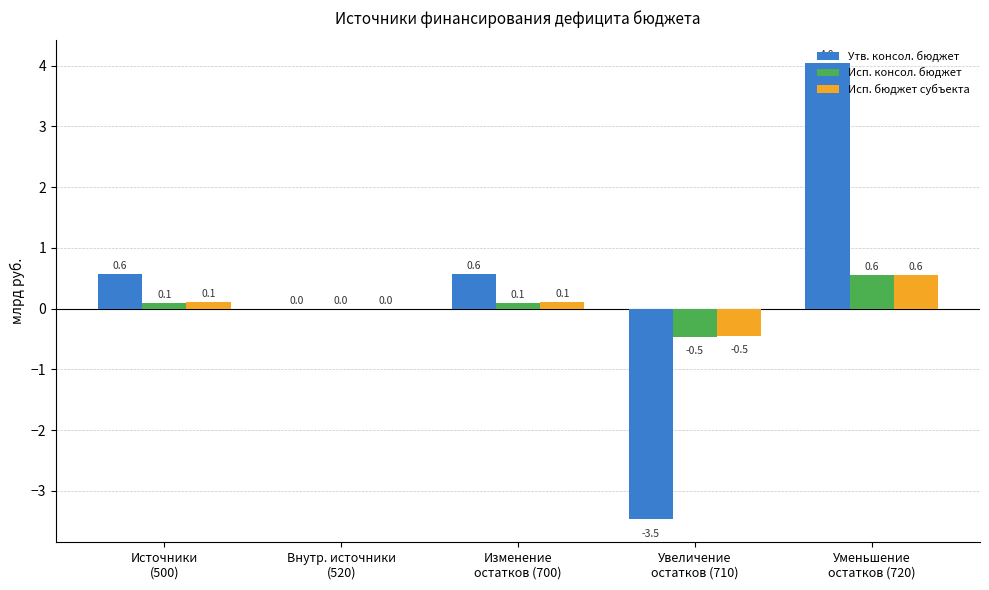

Which series has the largest total across all categories?

Утв. консол. бюджет